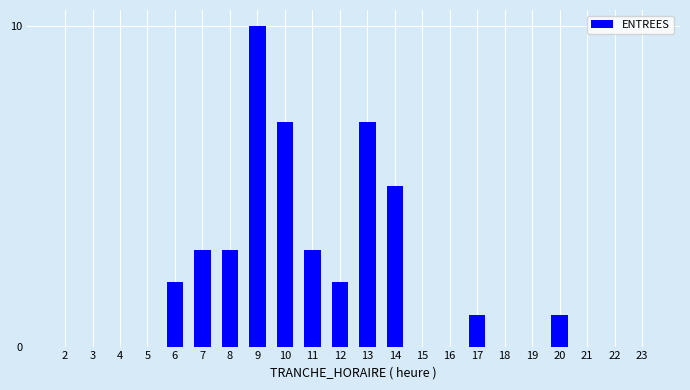

Is it true that the value at 2 is 0?

True